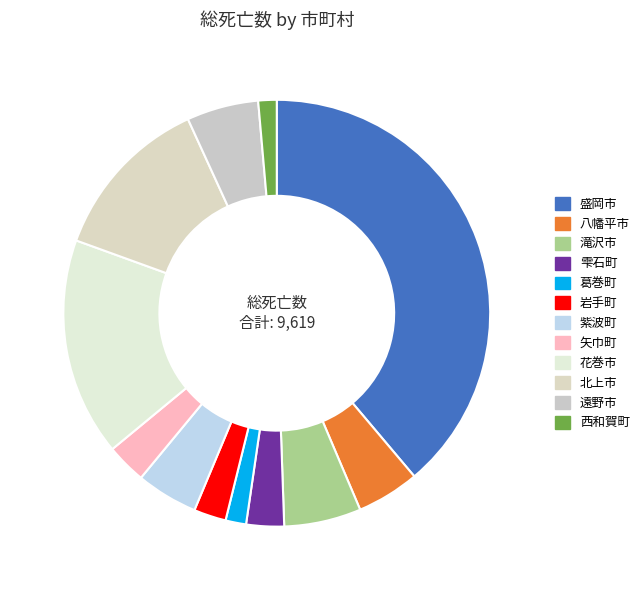

To the nearest percent, what portion does 葛巻町 represent?

2%